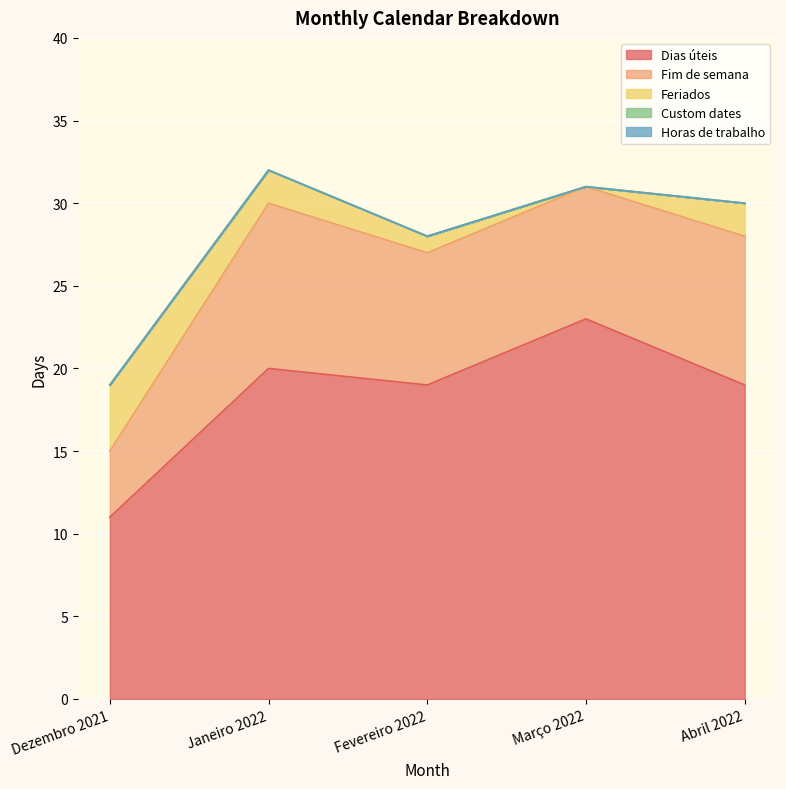

Reading left to right, transcribe all the data shown in this chart.

Dias úteis: Dezembro 2021=11	Janeiro 2022=20	Fevereiro 2022=19	Março 2022=23	Abril 2022=19
Fim de semana: Dezembro 2021=4	Janeiro 2022=10	Fevereiro 2022=8	Março 2022=8	Abril 2022=9
Feriados: Dezembro 2021=4	Janeiro 2022=2	Fevereiro 2022=1	Março 2022=0	Abril 2022=2
Custom dates: Dezembro 2021=0	Janeiro 2022=0	Fevereiro 2022=0	Março 2022=0	Abril 2022=0
Horas de trabalho: Dezembro 2021=0	Janeiro 2022=0	Fevereiro 2022=0	Março 2022=0	Abril 2022=0